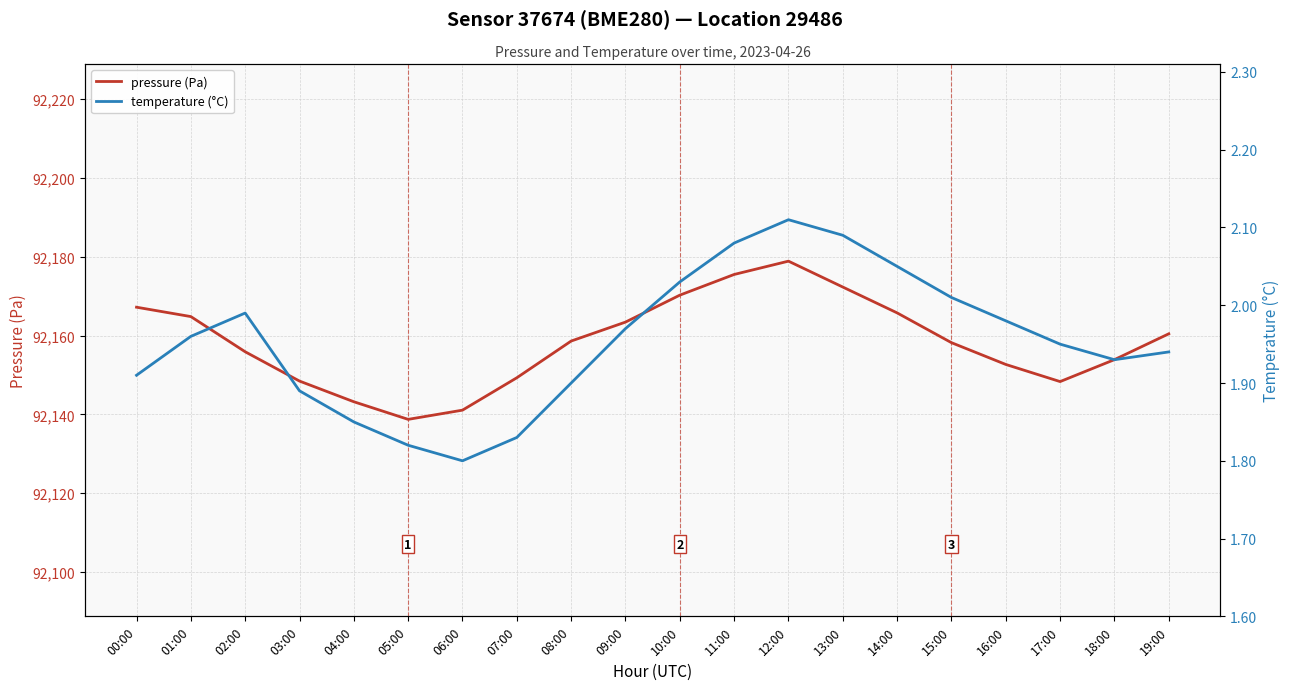

Is it true that pressure (Pa) equals 92175.5 at 11:00?

True